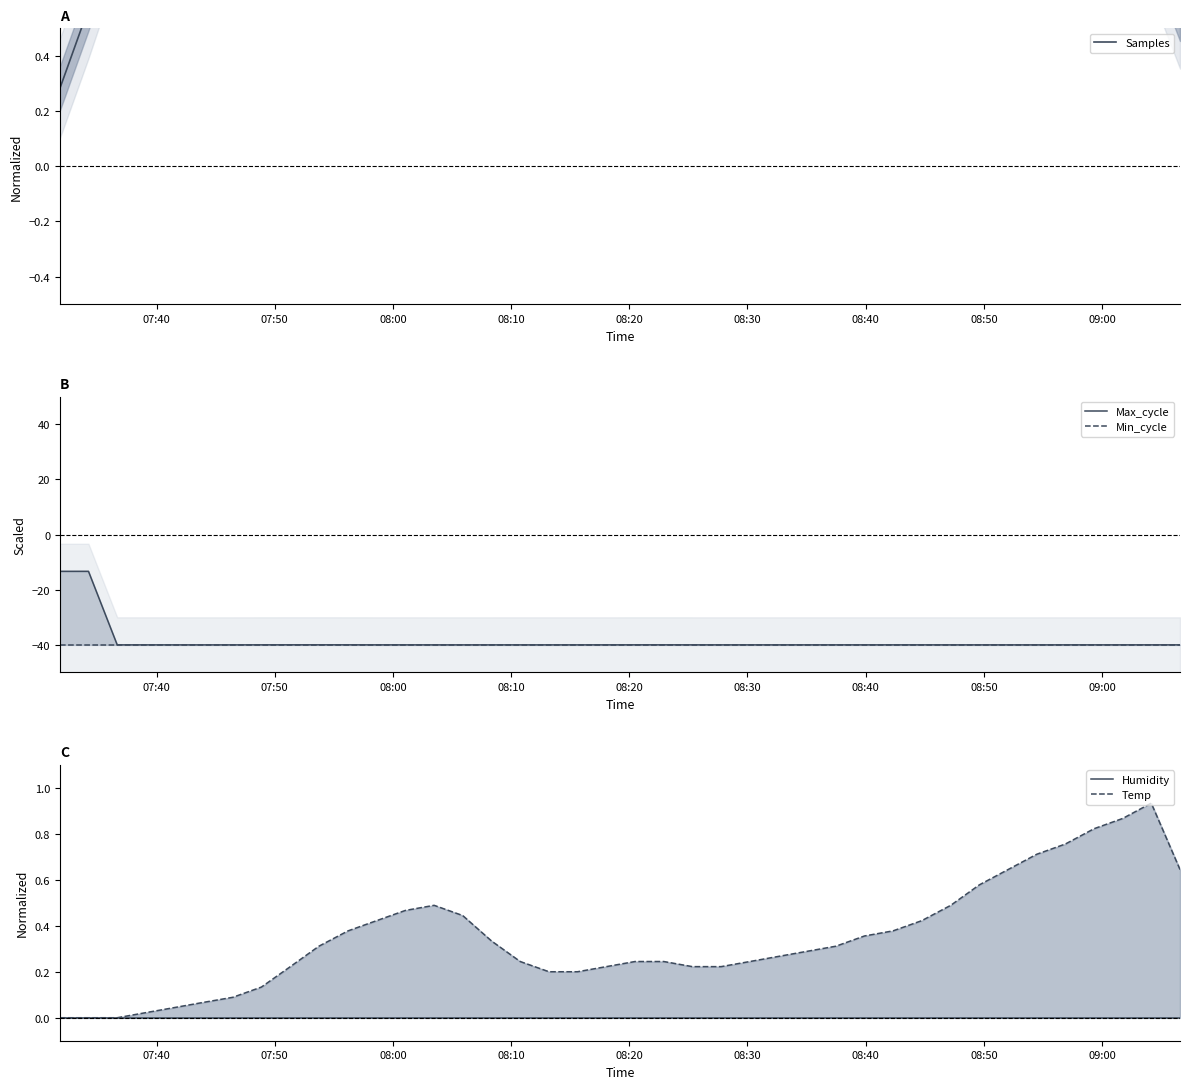

How many lines are shown in the chart?

5